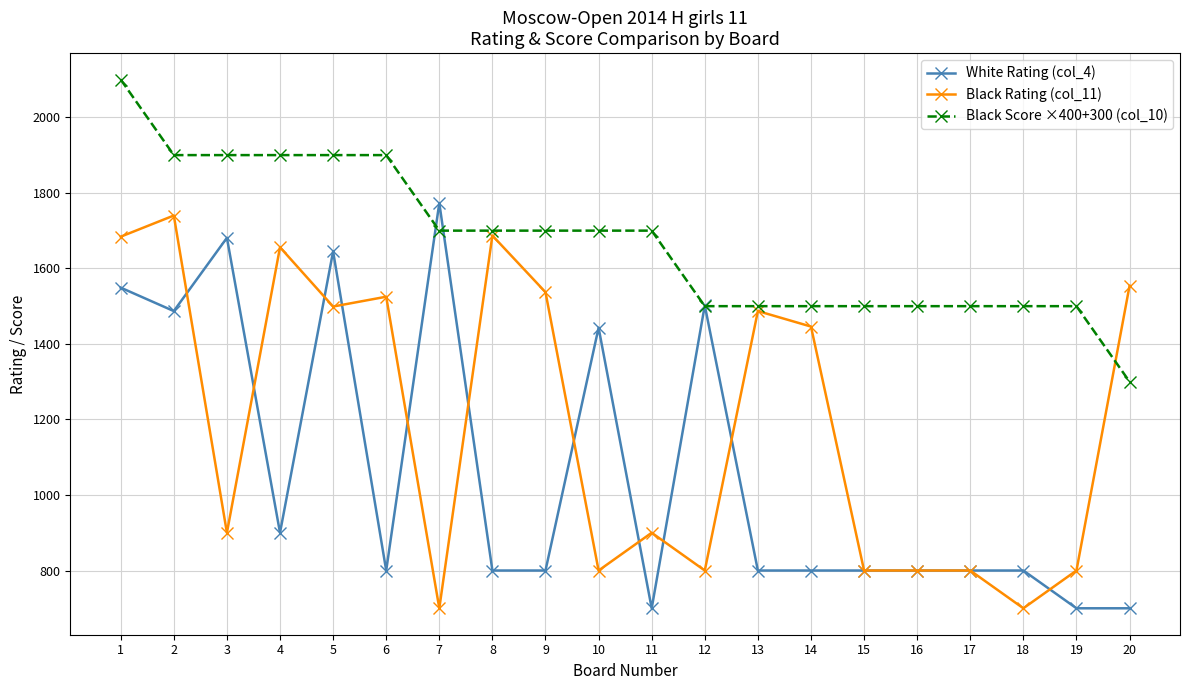

At which category is the sum across all series the highest?

1